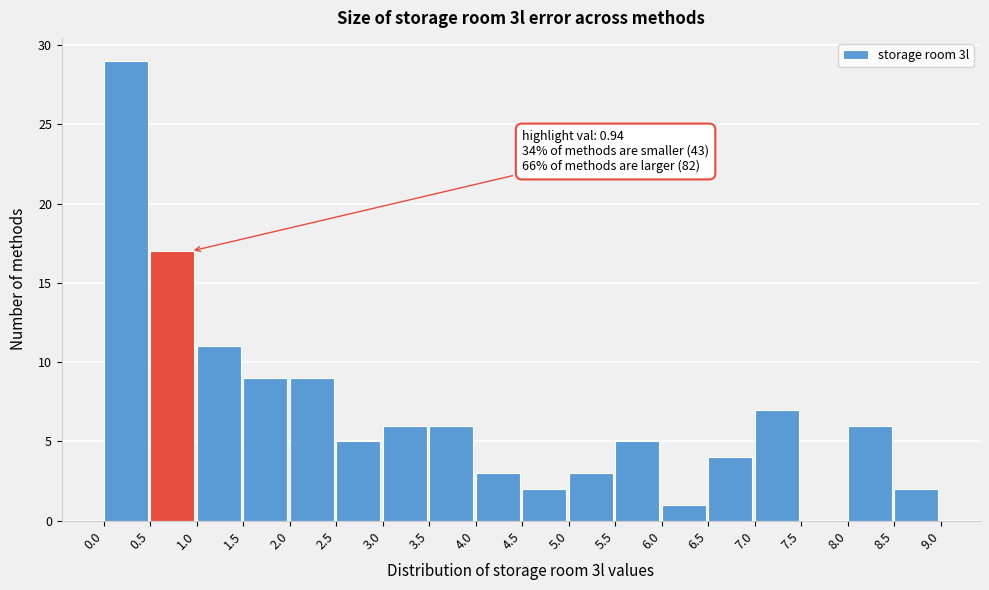

Which range on the x-axis has the tallest bar?

0.0 to 0.5